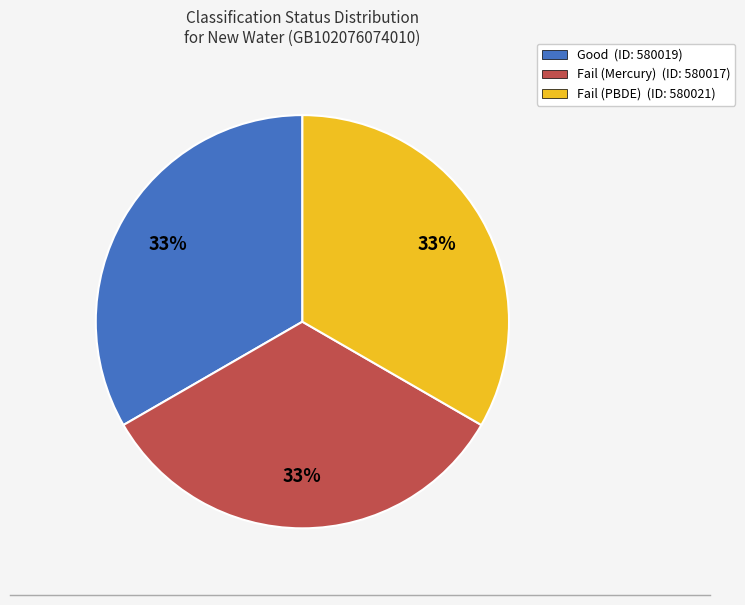

True or false: Fail (Mercury) (ID: 580017) accounts for 33% of the total.

True